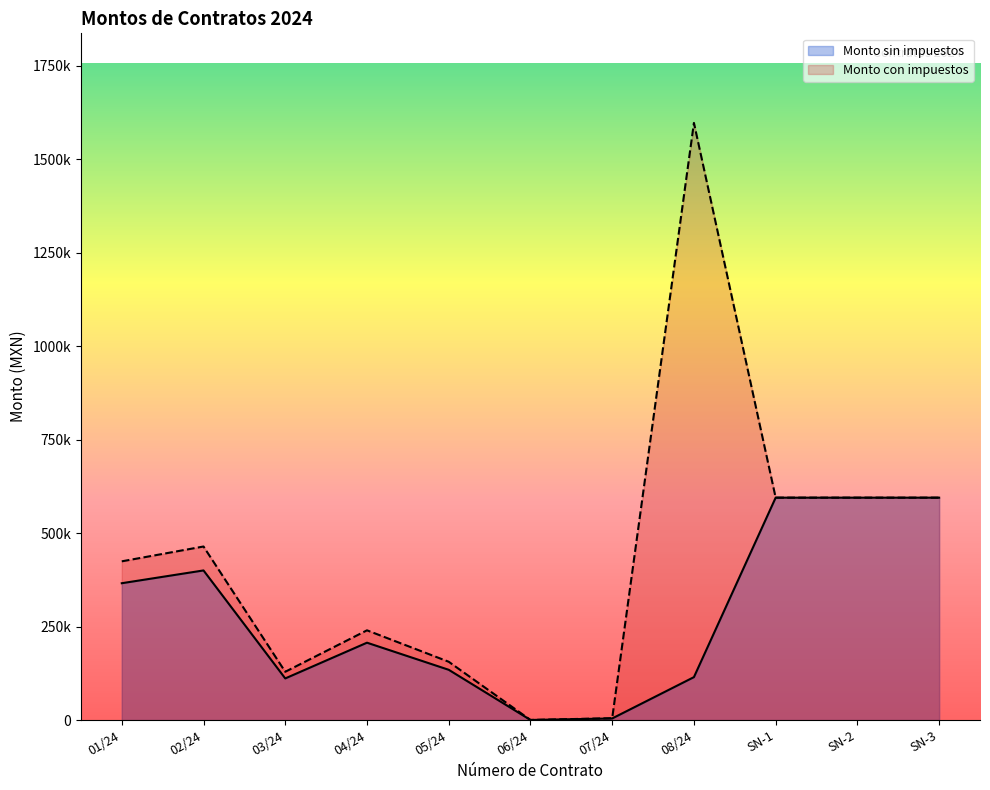

What is the highest value of the Monto sin impuestos series?

594900.0